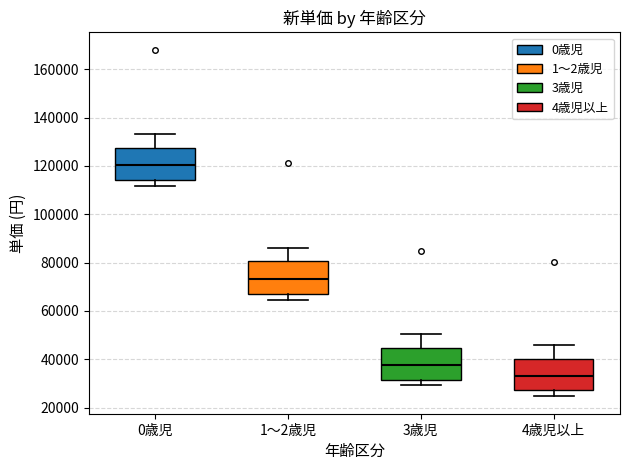

Where is the upper edge of the box for 0歳児 on the y-axis? The values are not printed on the chart, so give them approximately, as read against the axis.

128000